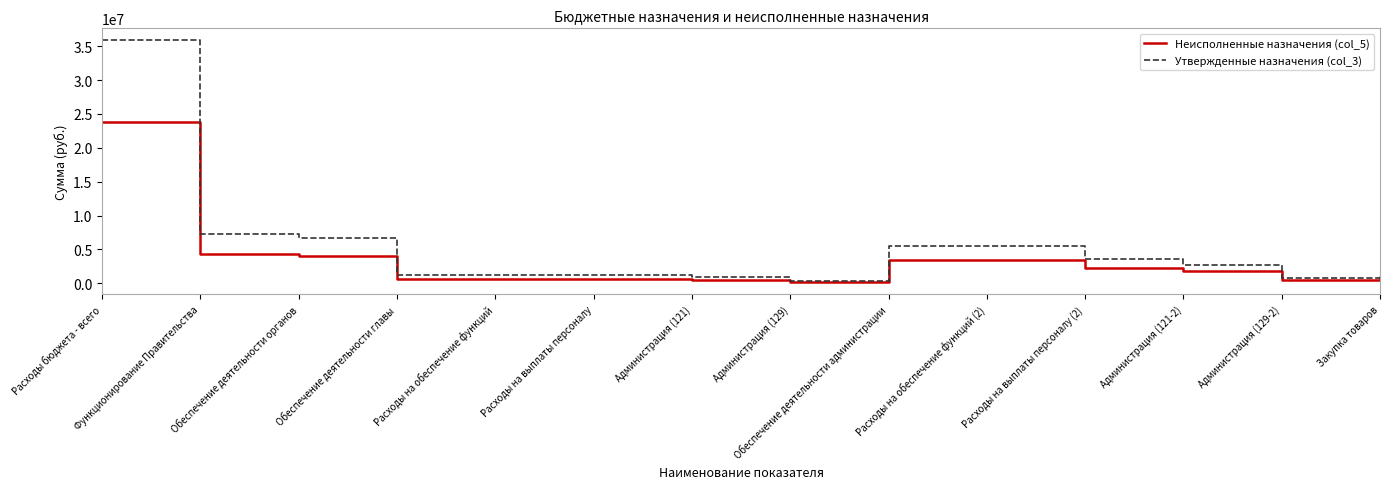

Which series has the widest spread of values?

Утвержденные назначения (col_3)